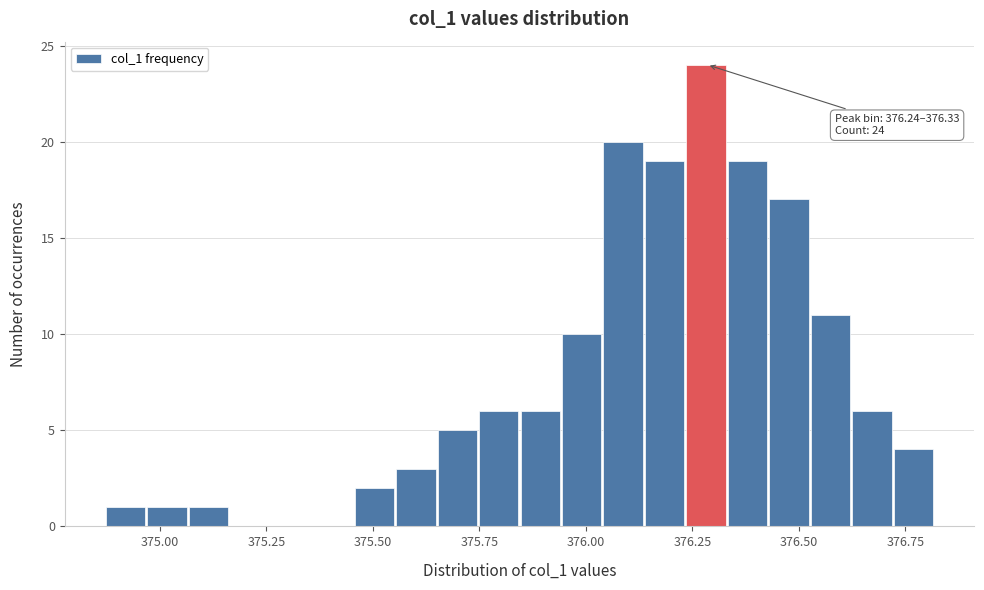

Around what value on the x-axis is the tallest bar? Give the approximate position of its centre, as read against the axis.

376.30